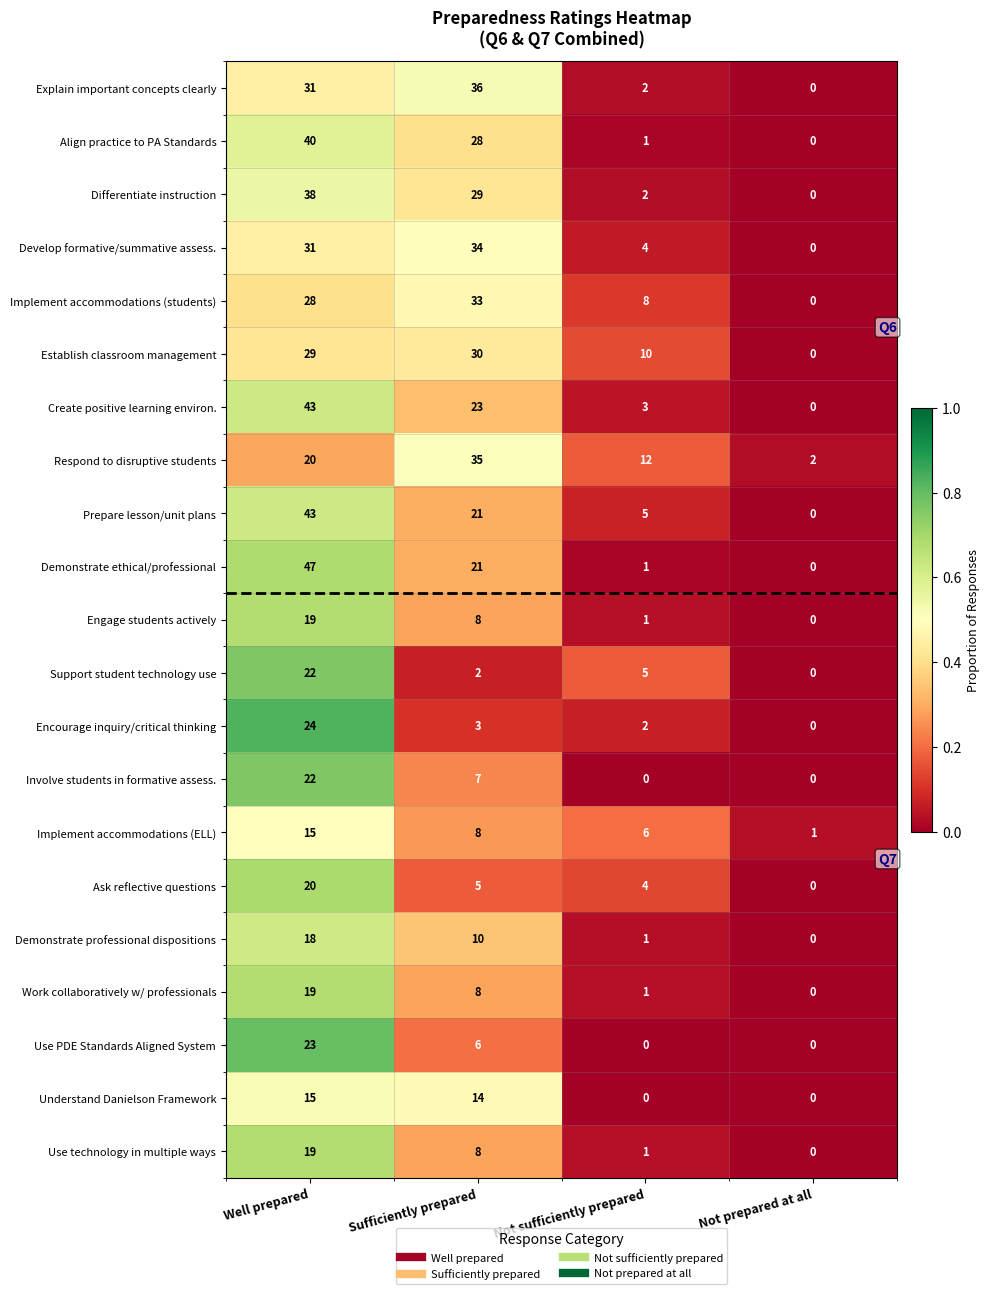

What is the spread (max minus min) of values at Well prepared?

32